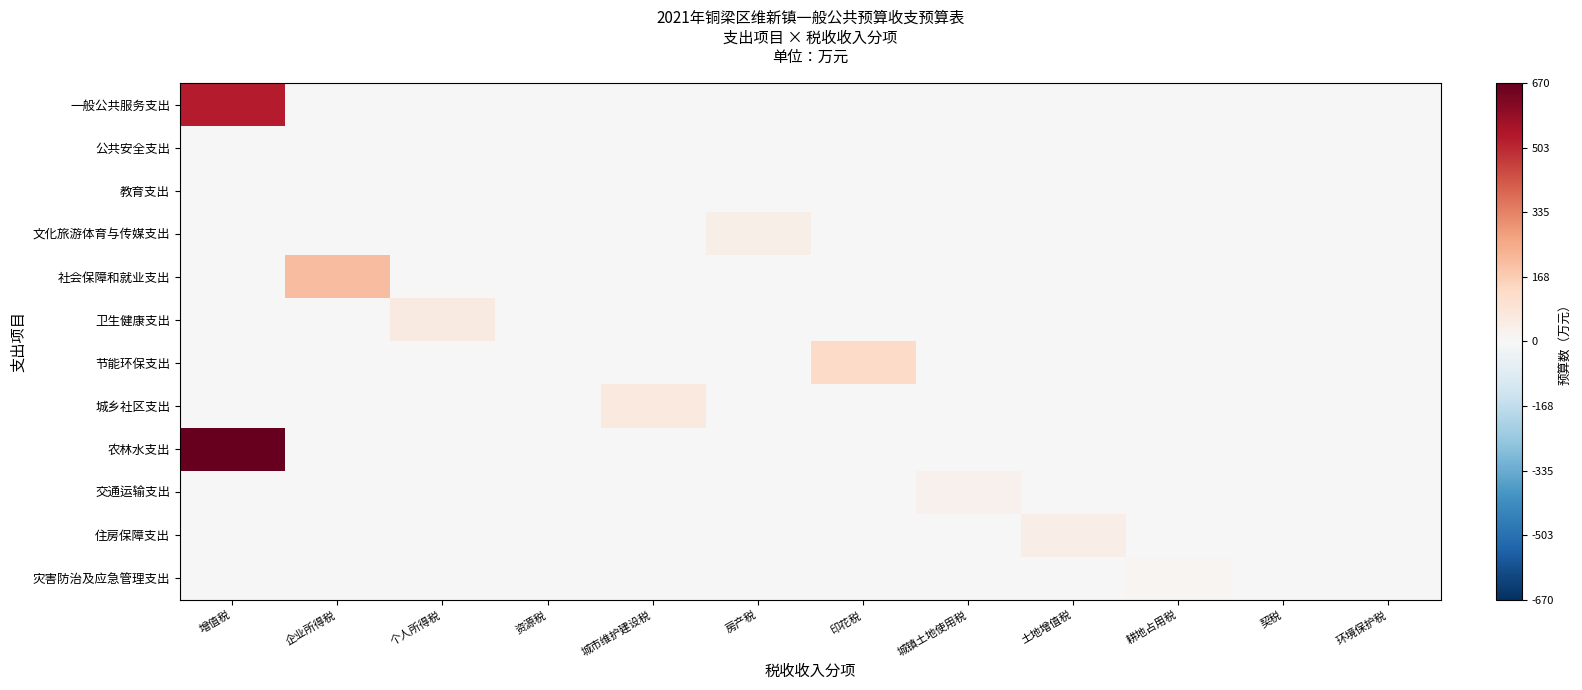

At 增值税, list the series in order from smallest to largest.

公共安全支出, 教育支出, 文化旅游体育与传媒支出, 社会保障和就业支出, 卫生健康支出, 节能环保支出, 城乡社区支出, 交通运输支出, 住房保障支出, 灾害防治及应急管理支出, 一般公共服务支出, 农林水支出